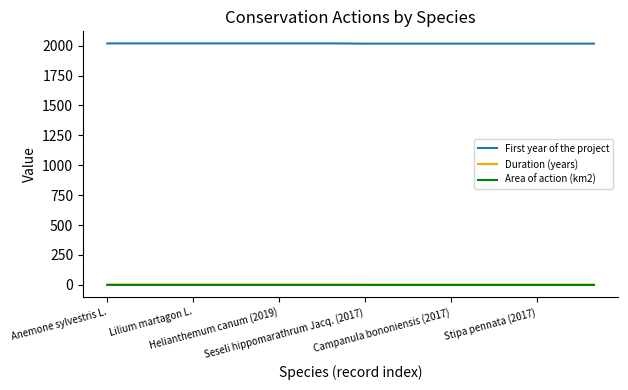

What is the greatest value displayed?

2019.0